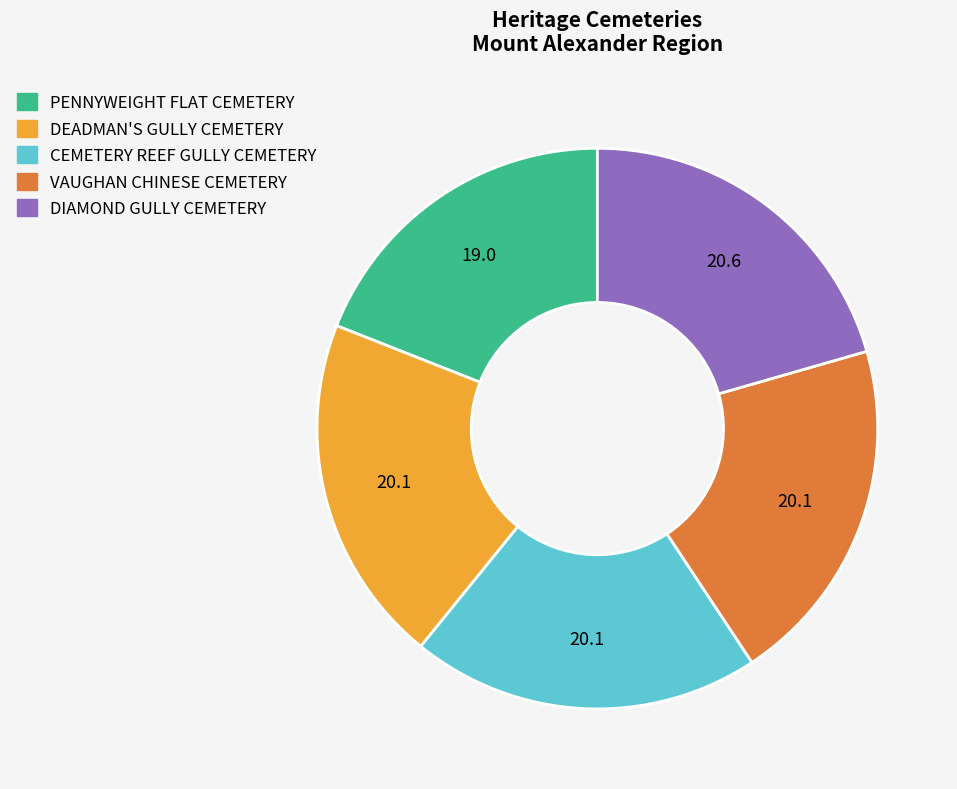

Combined, do CEMETERY REEF GULLY CEMETERY and DIAMOND GULLY CEMETERY account for over 50%?

No